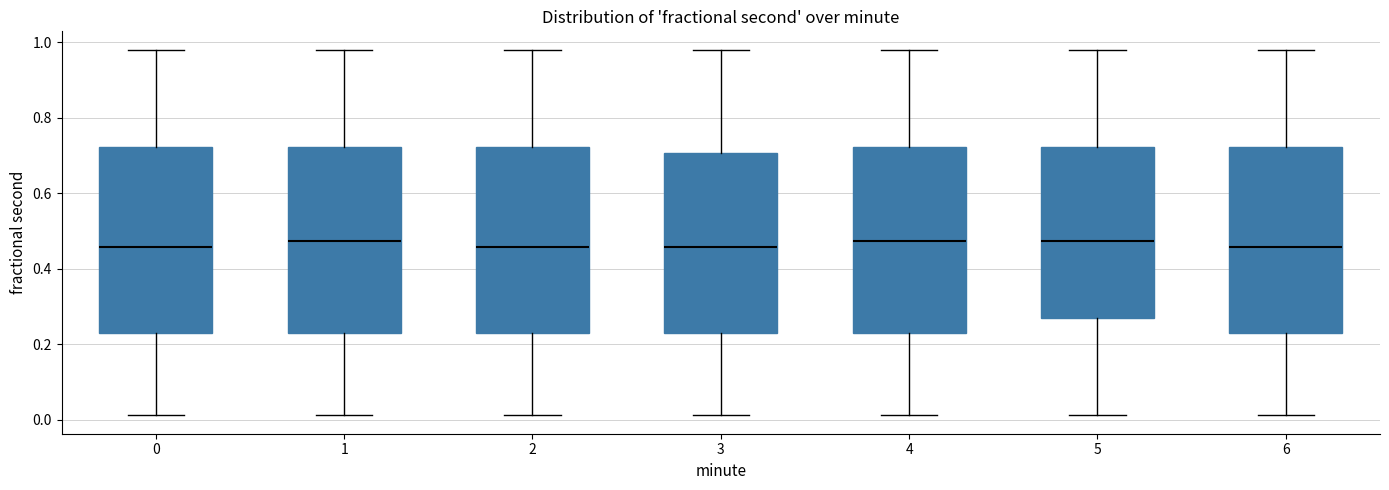

Where does the median line of the box at x = 0 sit on the y-axis? The values are not printed on the chart, so give them approximately, as read against the axis.

0.46